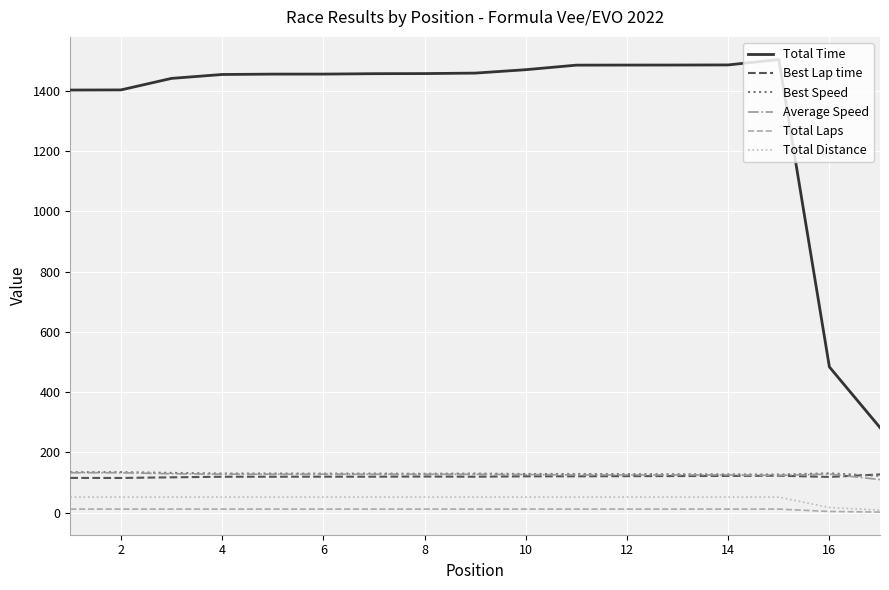

What is the greatest value displayed?

1504.1